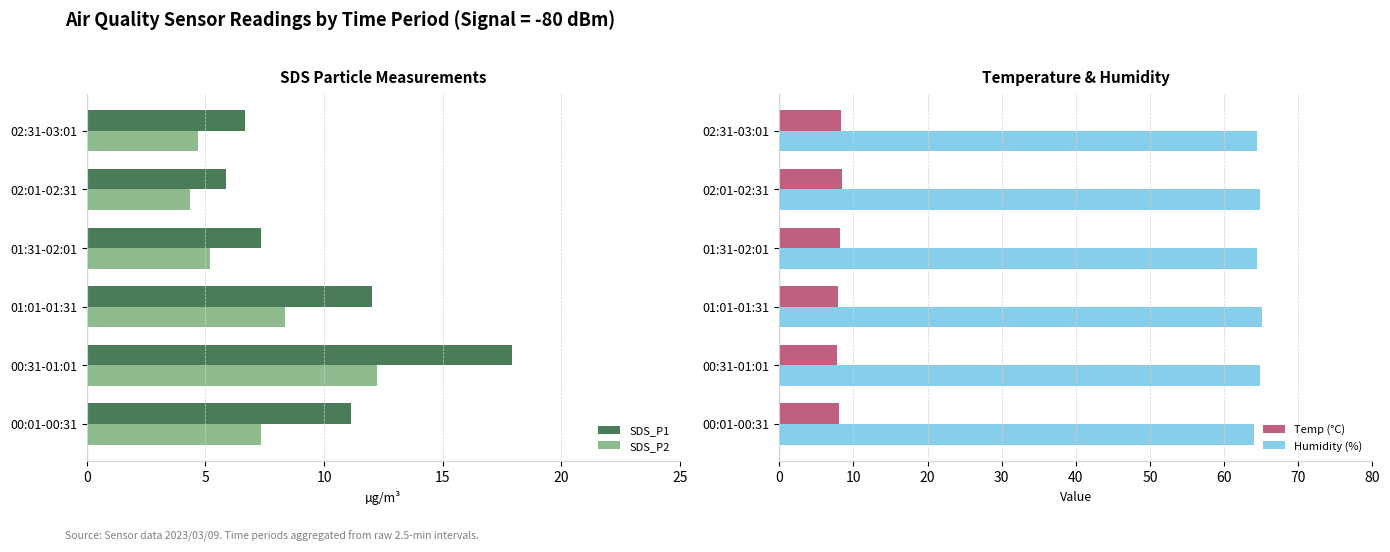

The value of Temp (°C) at 00:31-01:01 is 3.1. True or false?

False